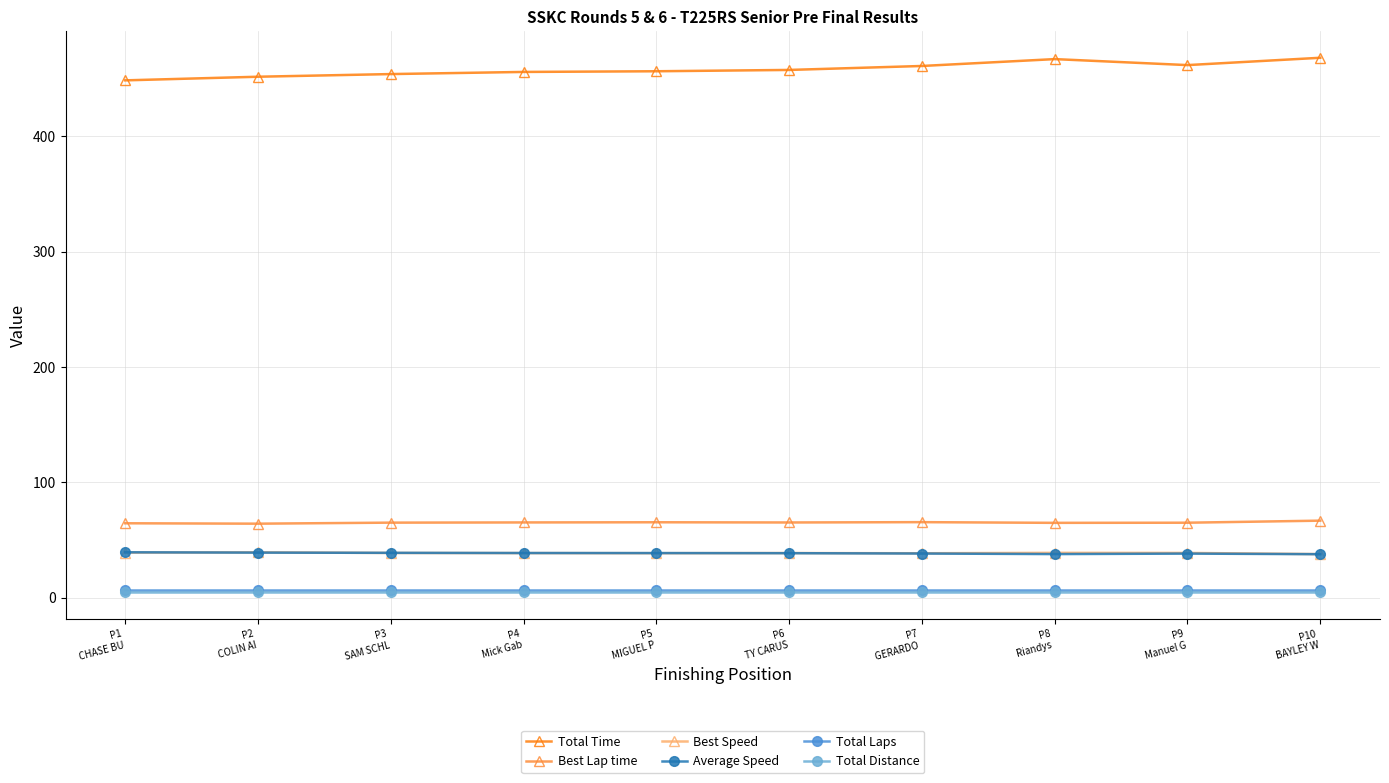

How many values in the Total Time series exceed 457?

5